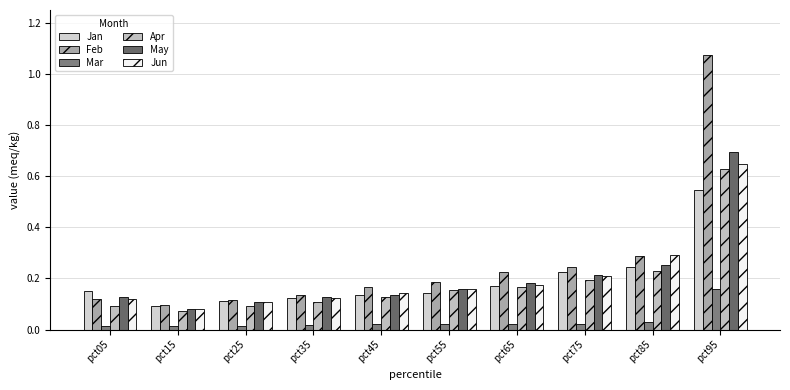

Does the chart contain any negative values?

No